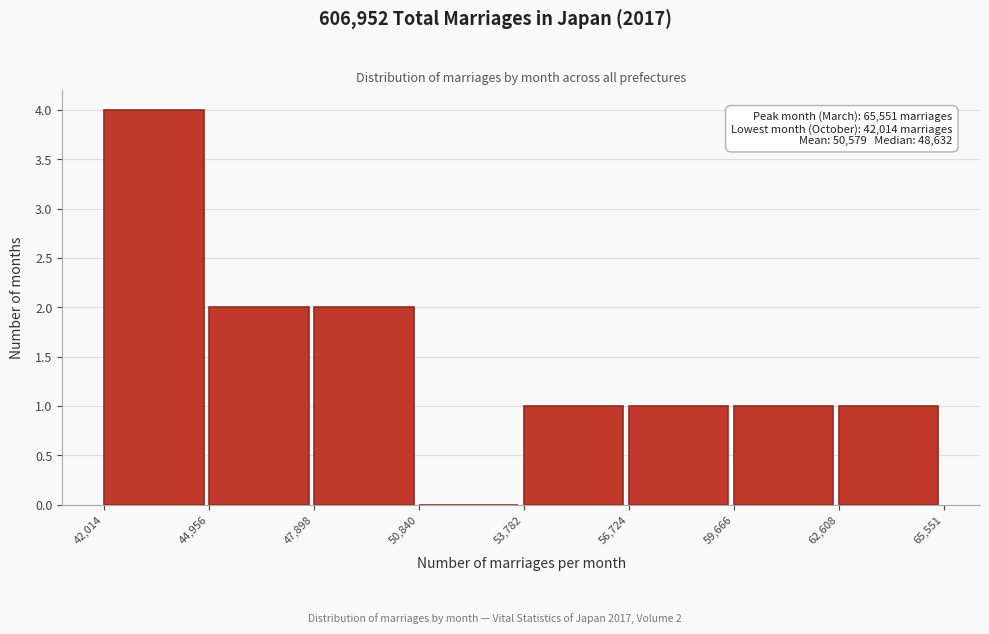

Over which range of the x-axis is the bar tallest?

42,014 to 44,956